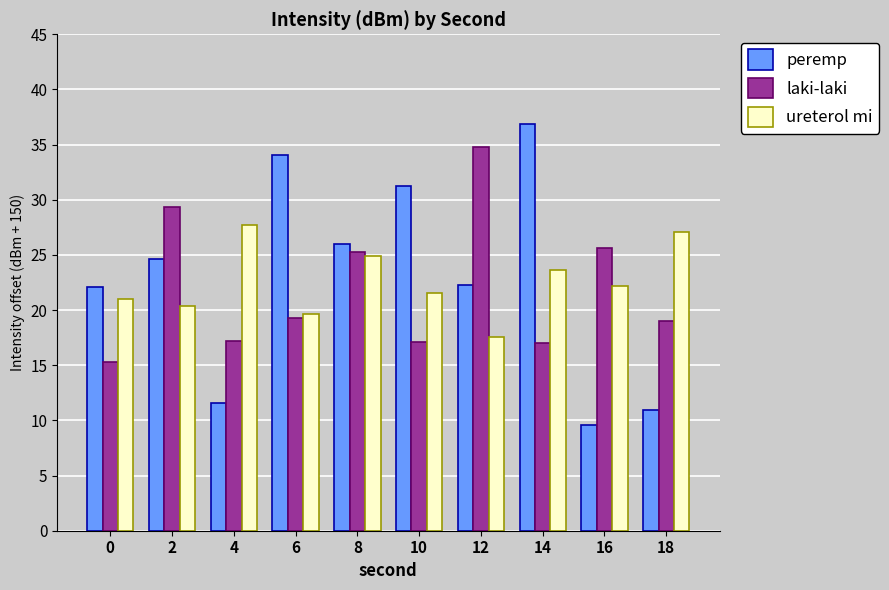

What is the average value of the peremp series?

22.9